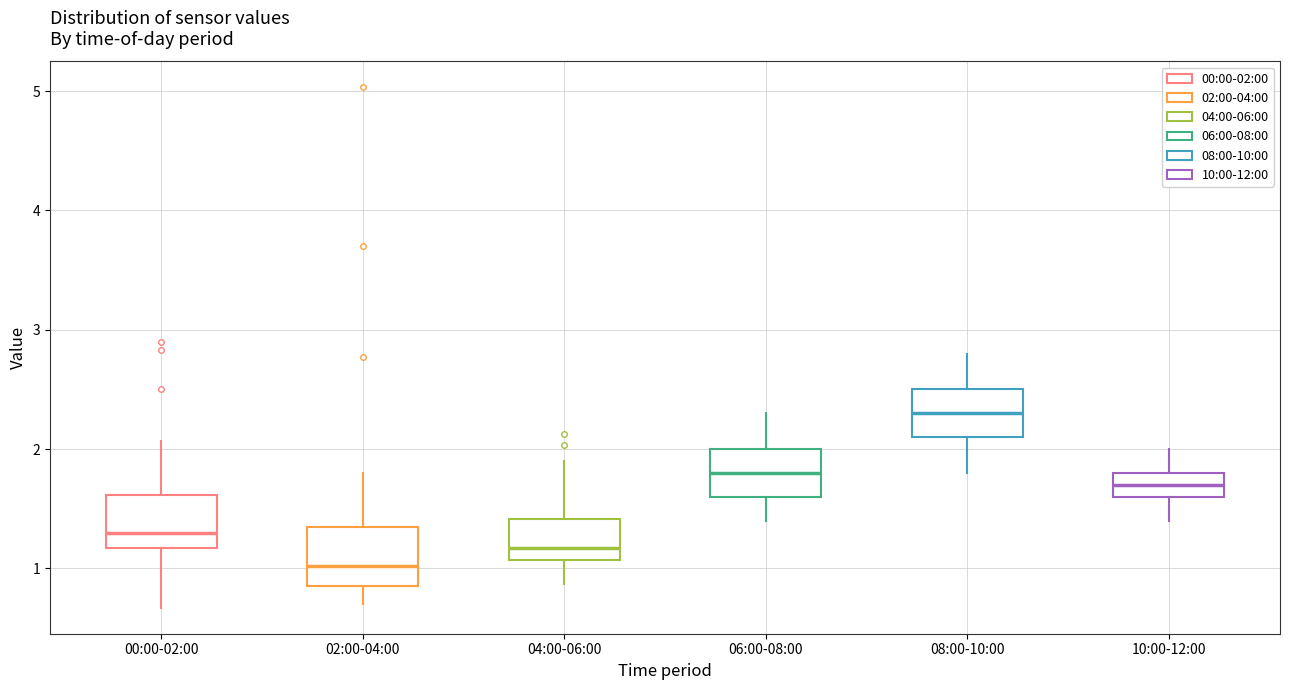

Reading left to right, read every box against the y-axis: the position of its median line, the range the box covers, and the ends of its whiskers. The values are not printed on the chart, so give them approximately, as read against the axis.

00:00-02:00: median 1.3, box 1.2 to 1.6, whiskers 0.7 to 2.1
02:00-04:00: median 1.0, box 0.9 to 1.3, whiskers 0.7 to 1.8
04:00-06:00: median 1.2, box 1.1 to 1.4, whiskers 0.9 to 1.9
06:00-08:00: median 1.8, box 1.6 to 2.0, whiskers 1.4 to 2.3
08:00-10:00: median 2.3, box 2.1 to 2.5, whiskers 1.8 to 2.8
10:00-12:00: median 1.7, box 1.6 to 1.8, whiskers 1.4 to 2.0